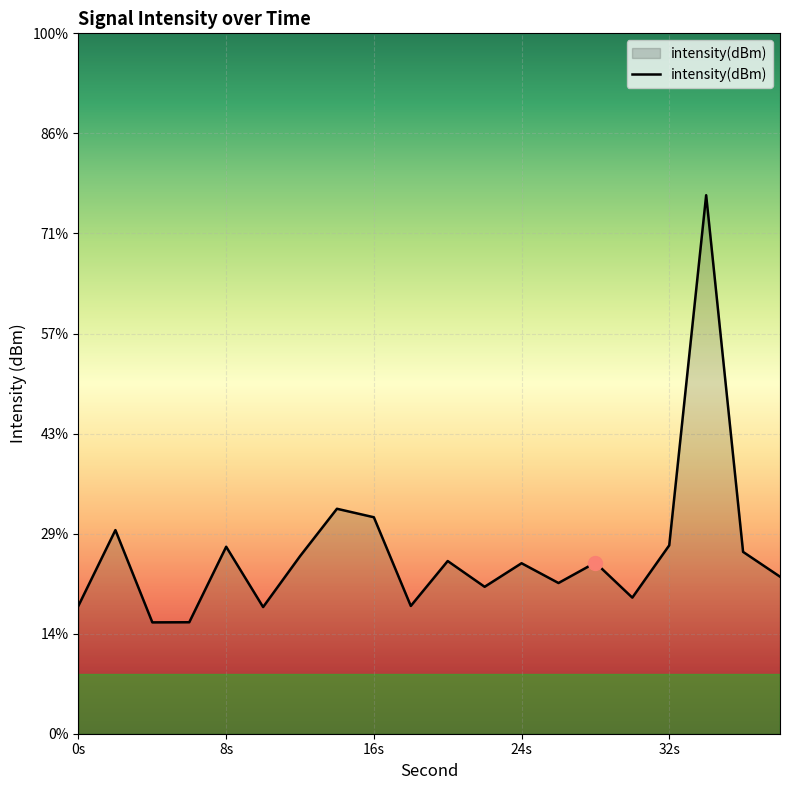

Count the number of categories in the chart.

20